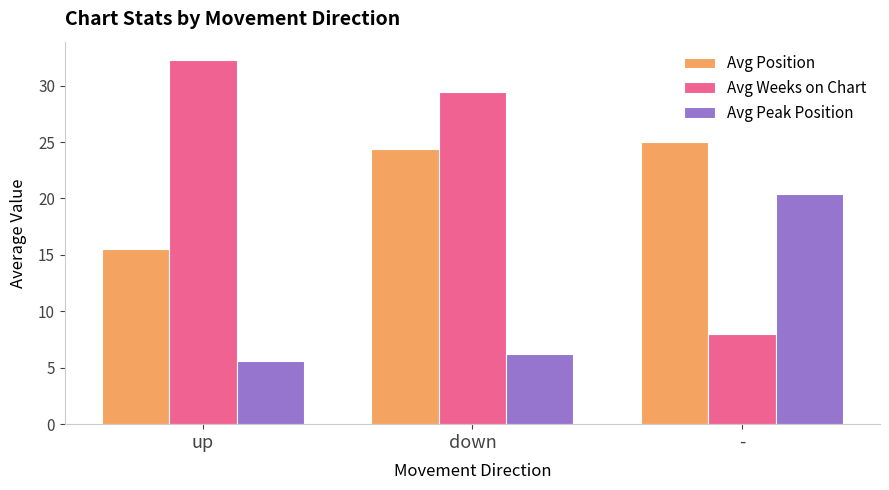

Read the Avg Peak Position value at -.

20.4